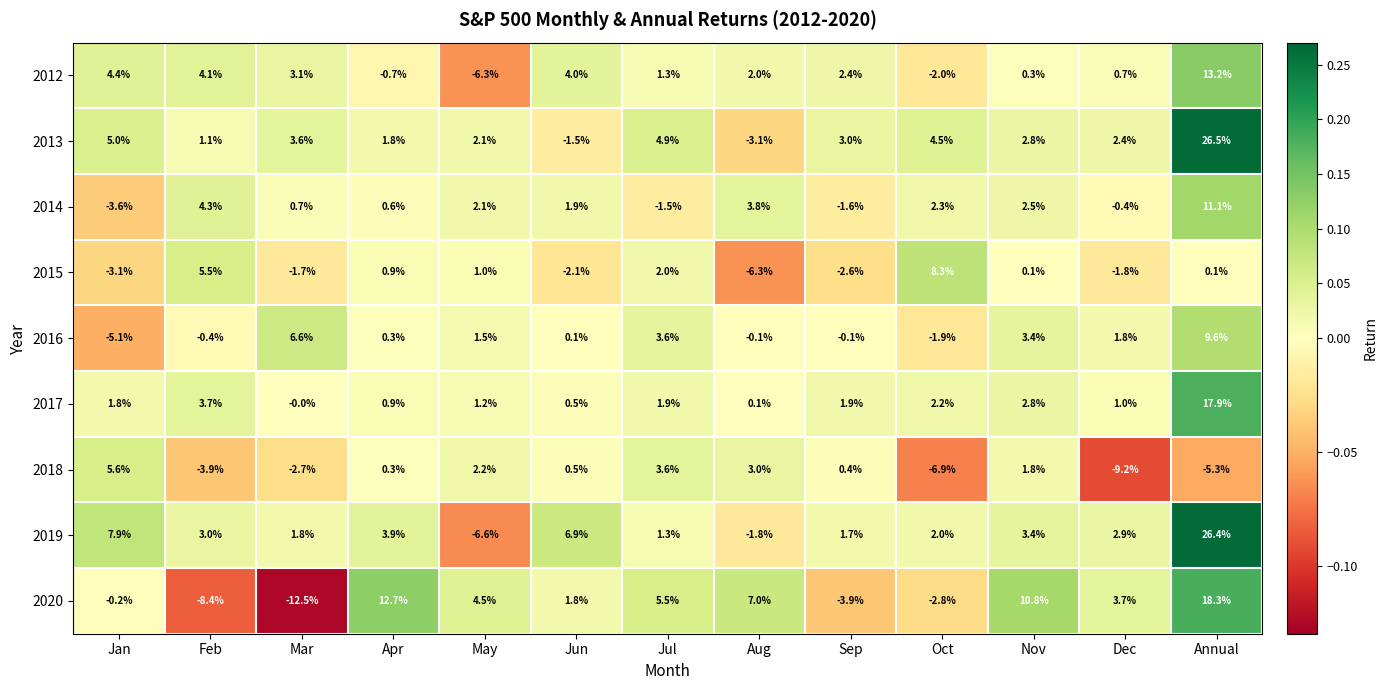

What is the sum of all 2017 values?

35.9